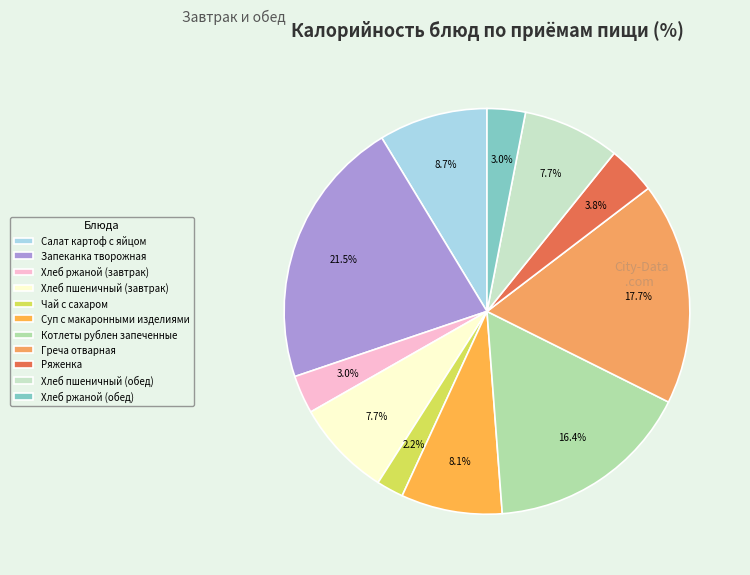

How many slices are in this pie chart?

11